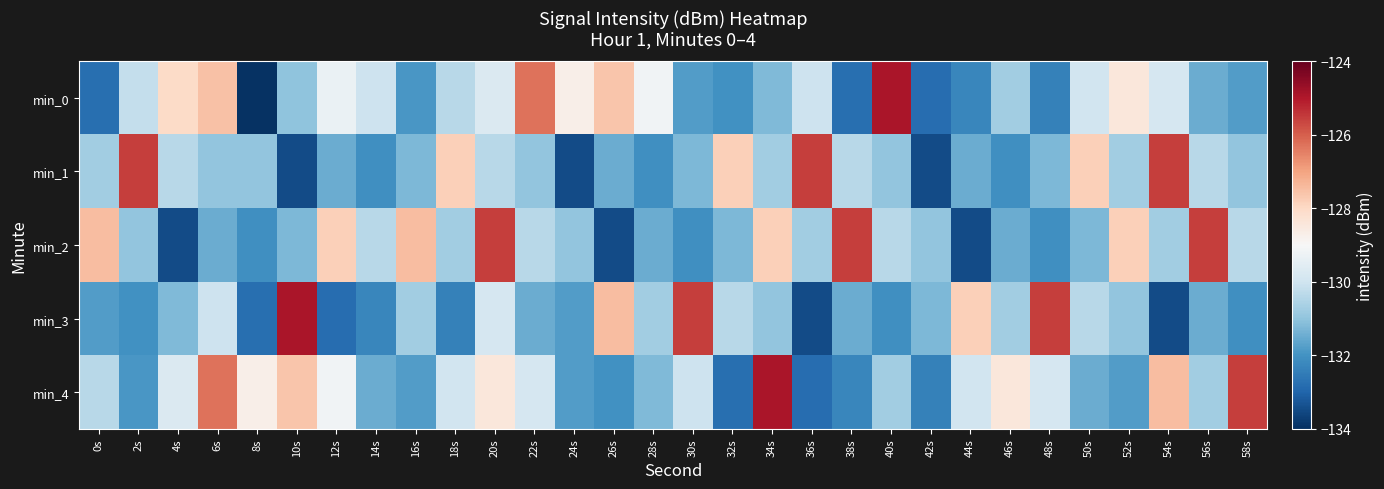

What is the minimum value shown in the chart?

-133.9